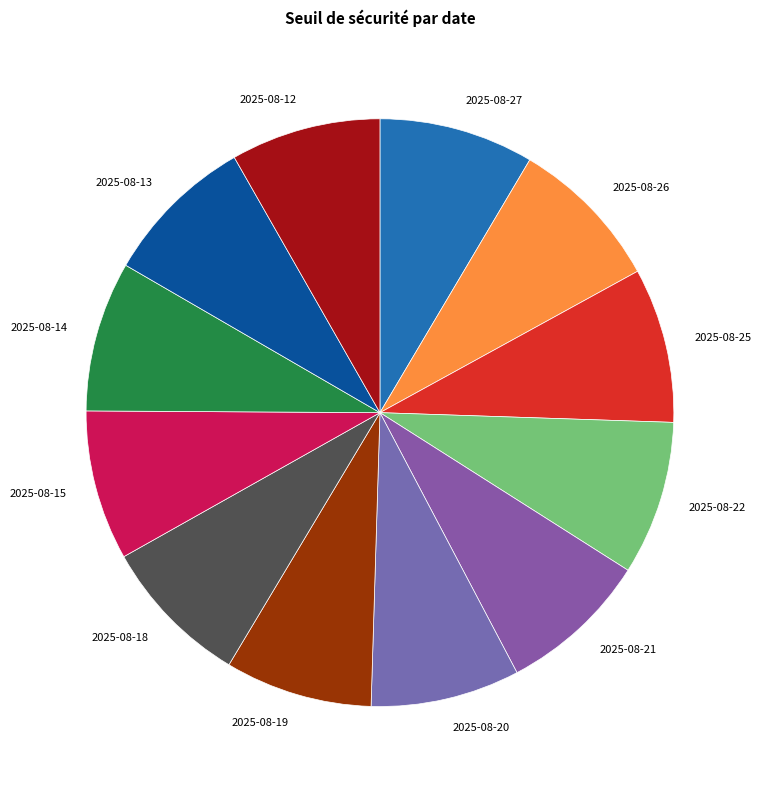

Do 2025-08-25 and 2025-08-14 together represent more than half of the pie?

No